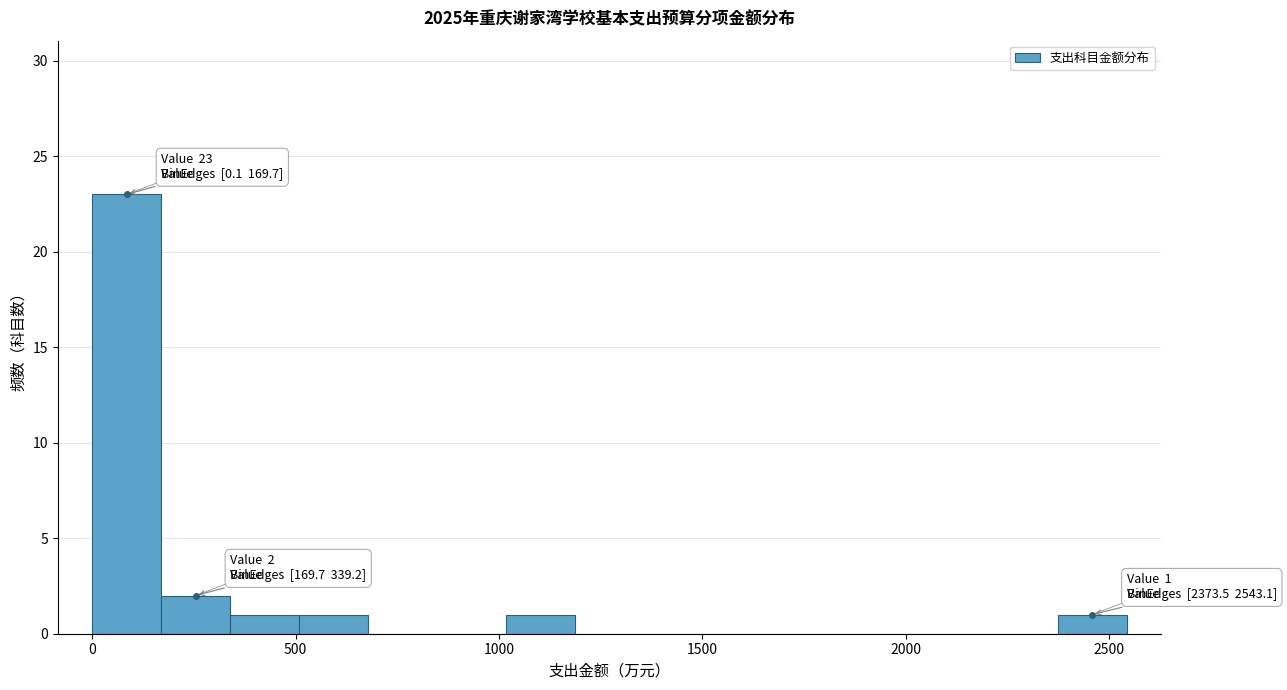

Around what value on the x-axis is the tallest bar? Give the approximate position of its centre, as read against the axis.

100